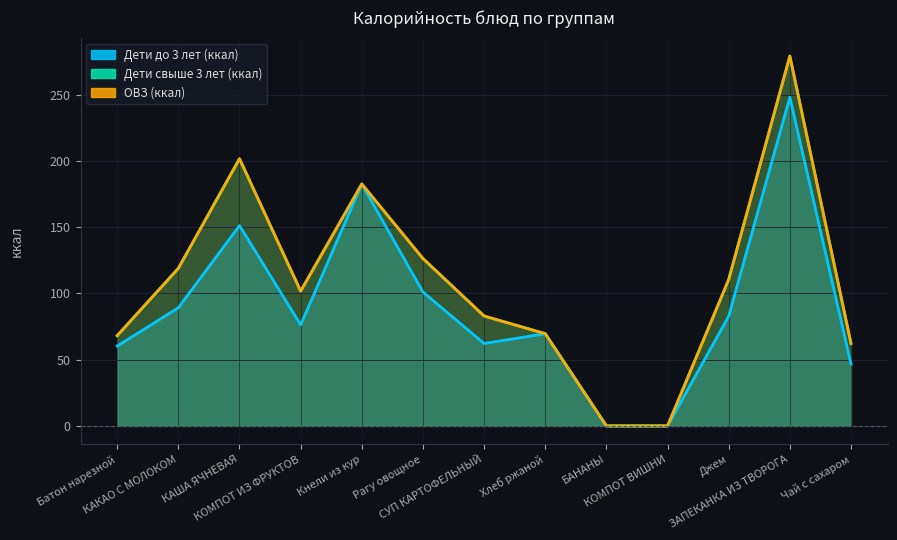

How many lines are shown in the chart?

3